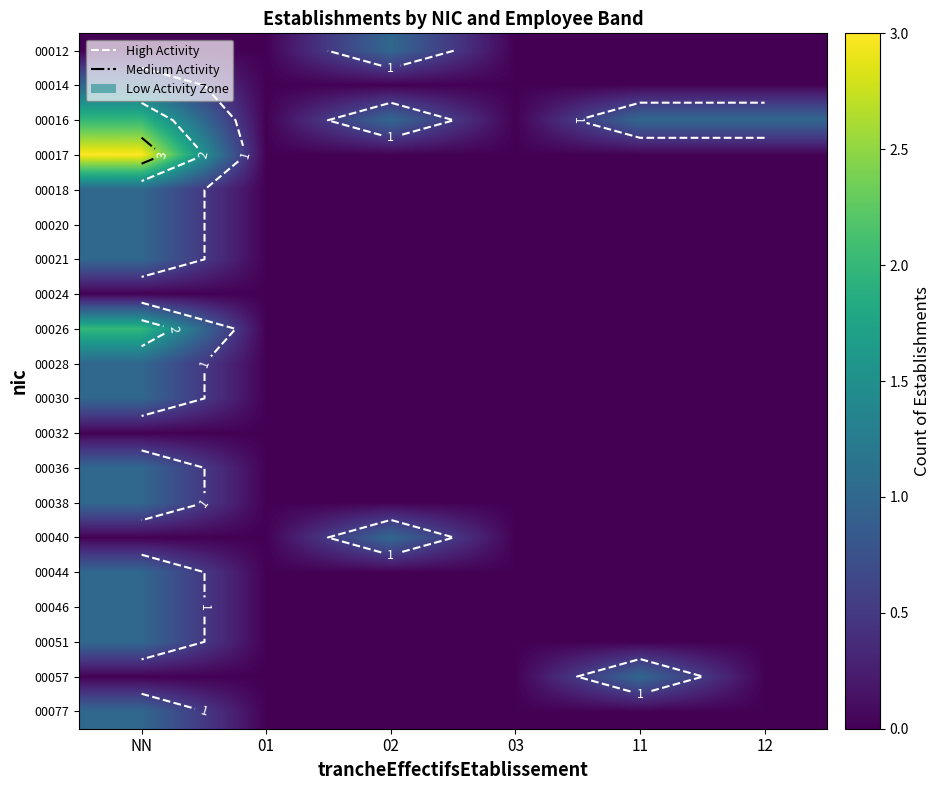

Between NN and 11, which is larger?

NN